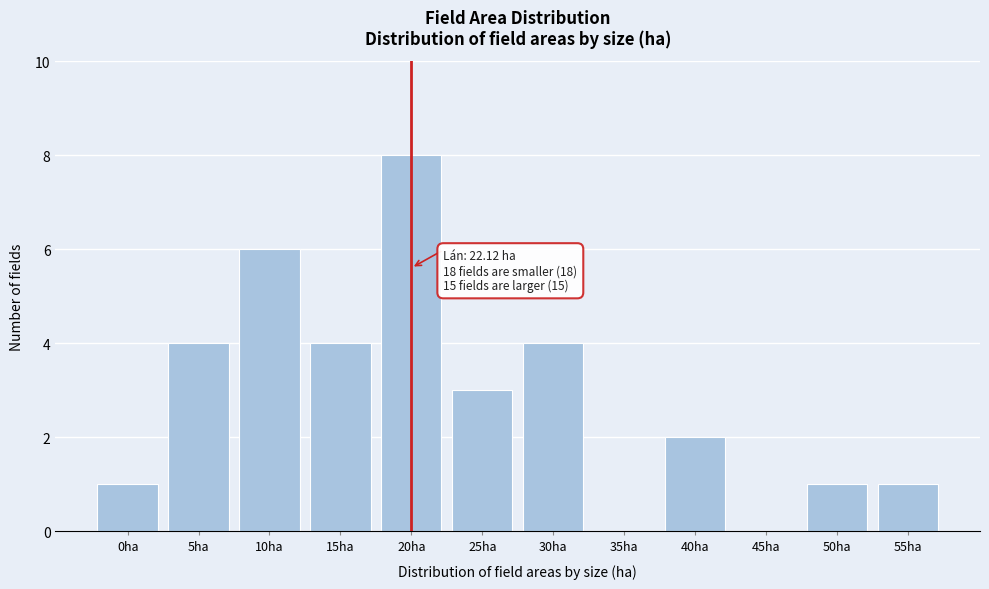

Reading left to right, transcribe all the data shown in this chart.

0ha=1	5ha=4	10ha=6	15ha=4	20ha=8	25ha=3	30ha=4	35ha=0	40ha=2	45ha=0	50ha=1	55ha=1